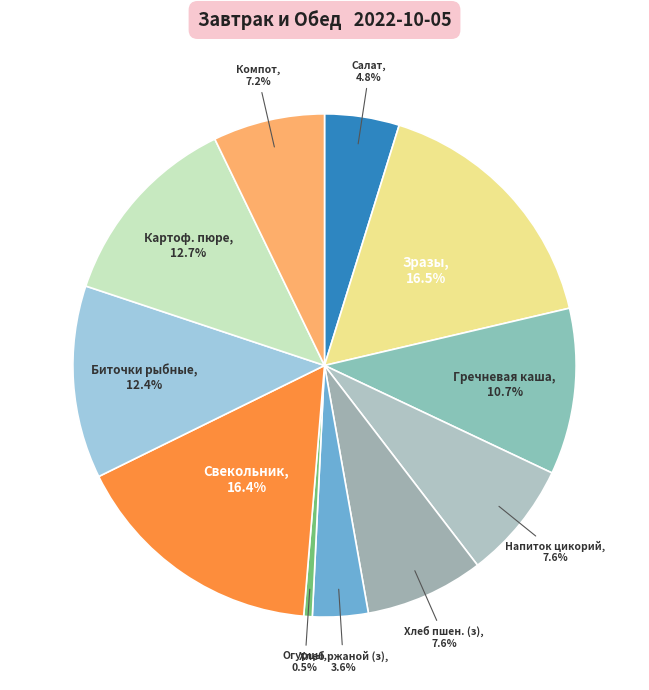

Count the number of slices in the pie.

11